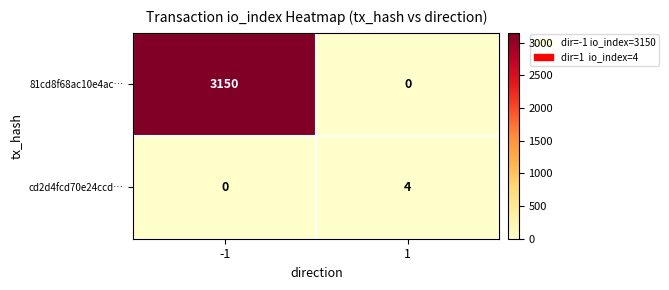

What value does the cd2d4fcd70e24ccd… series have at 1?

4